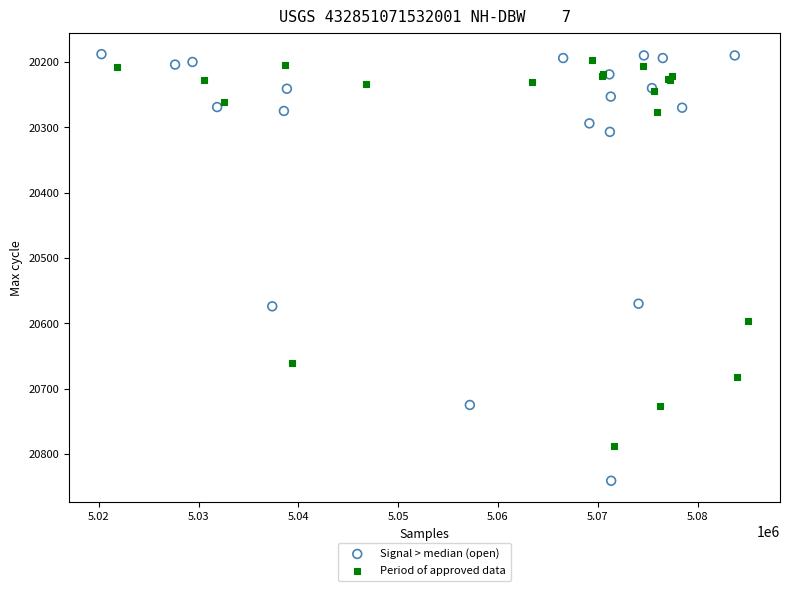

Which series reaches the minimum Y coordinate?

Signal > median (open)